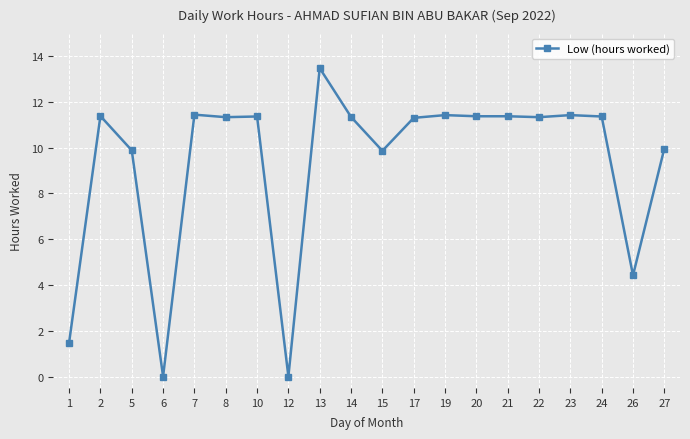

Which category has the highest value across all series?

13